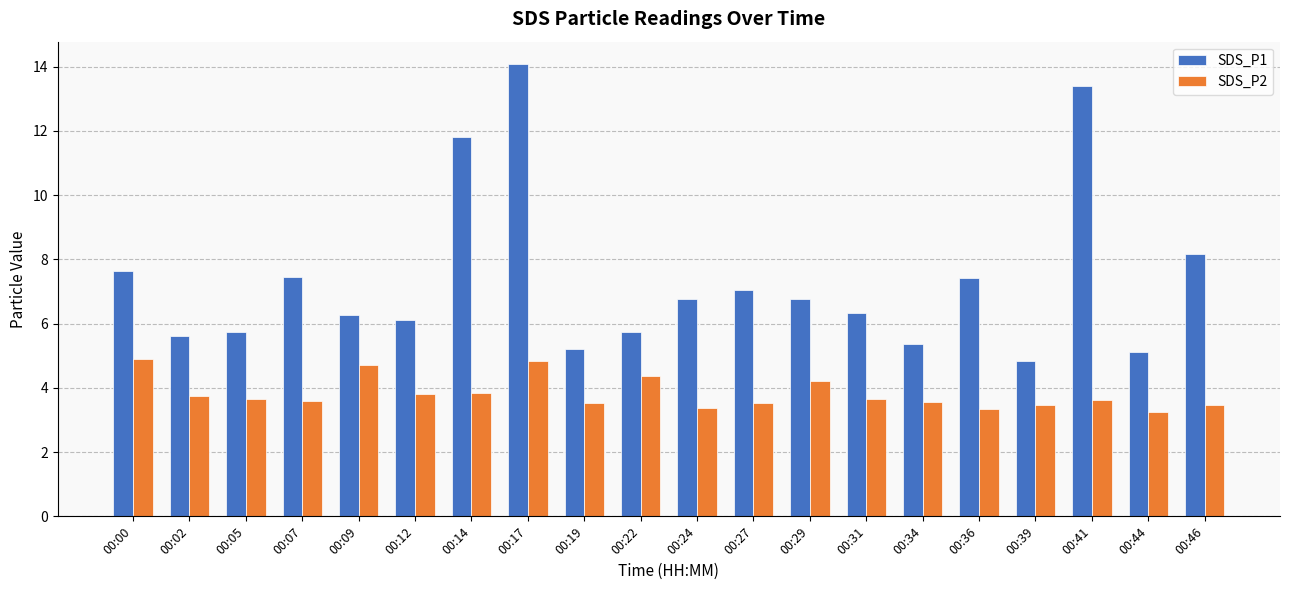

List the series in order of their overall mean, lowest first.

SDS_P2, SDS_P1